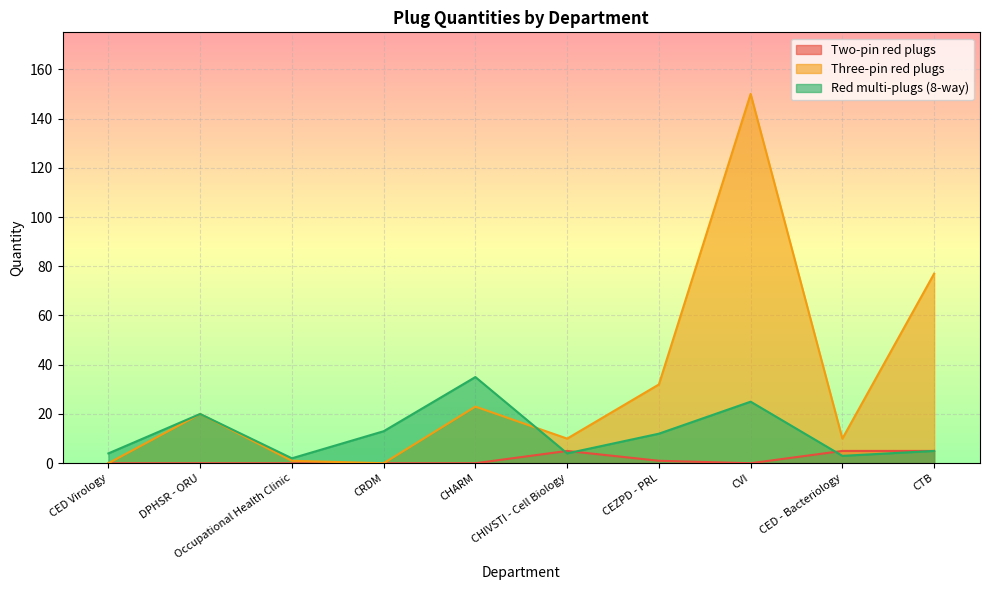

What is the average value of the Red multi-plugs (8-way) series?

12